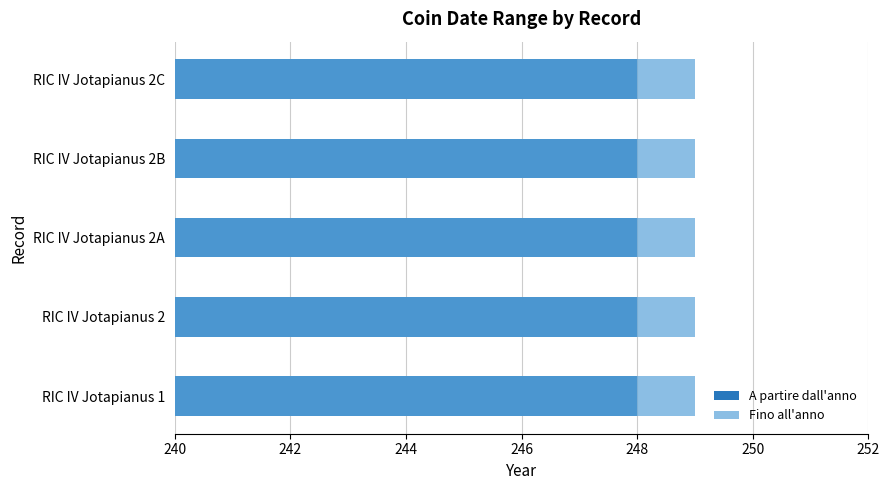

What is the total value across all series at RIC IV Jotapianus 1?

497